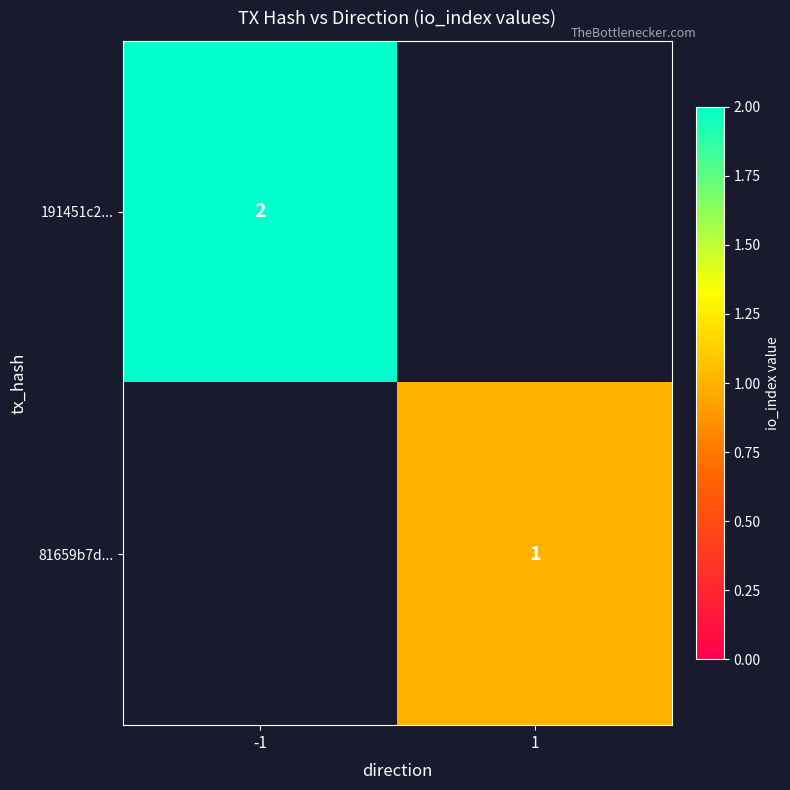

Is it true that 81659b7d... equals 1 at 1?

True